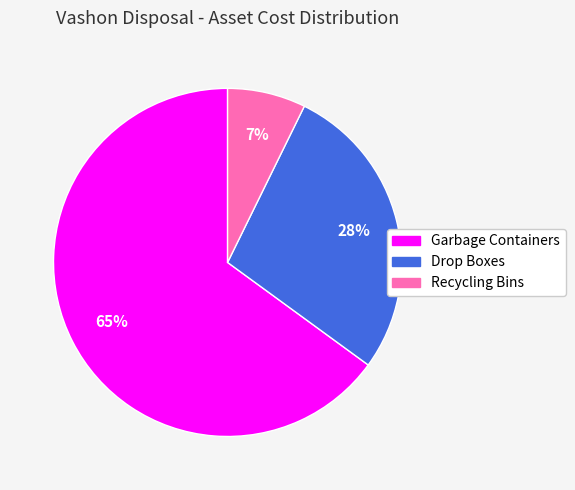

Do Drop Boxes and Garbage Containers together represent more than half of the pie?

Yes